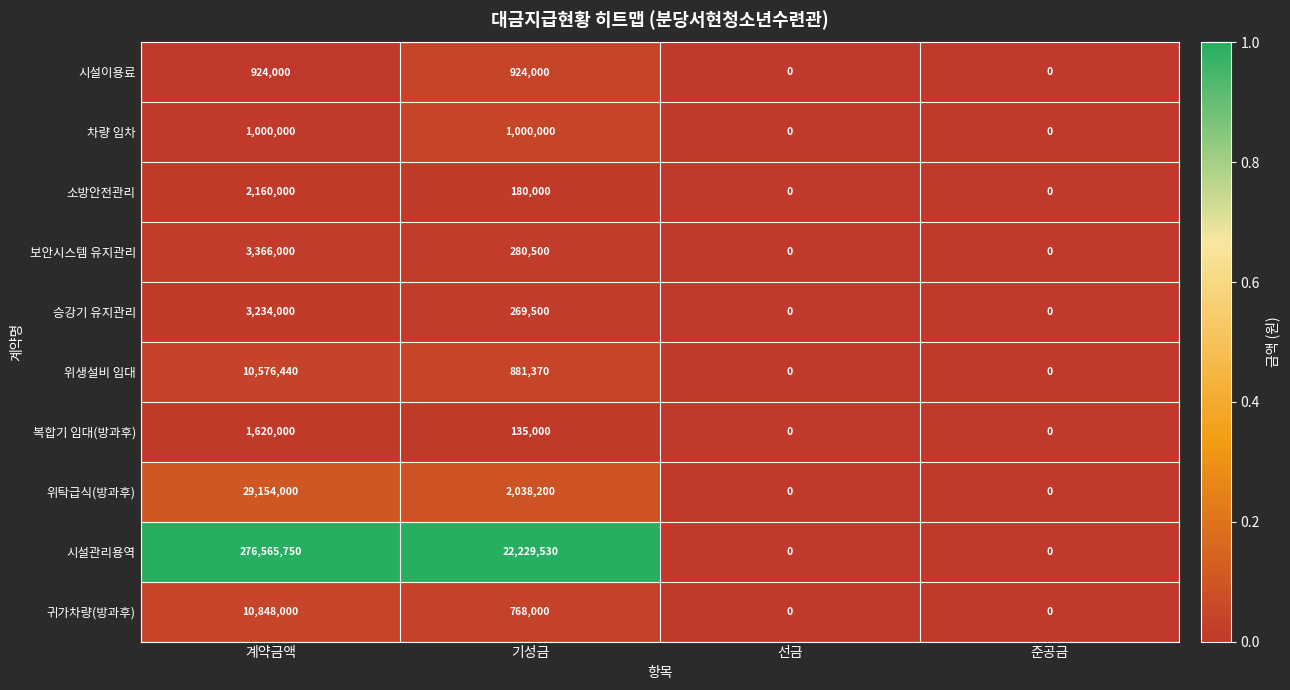

How many 차량 임차 values are between 0 and 1000000?

4